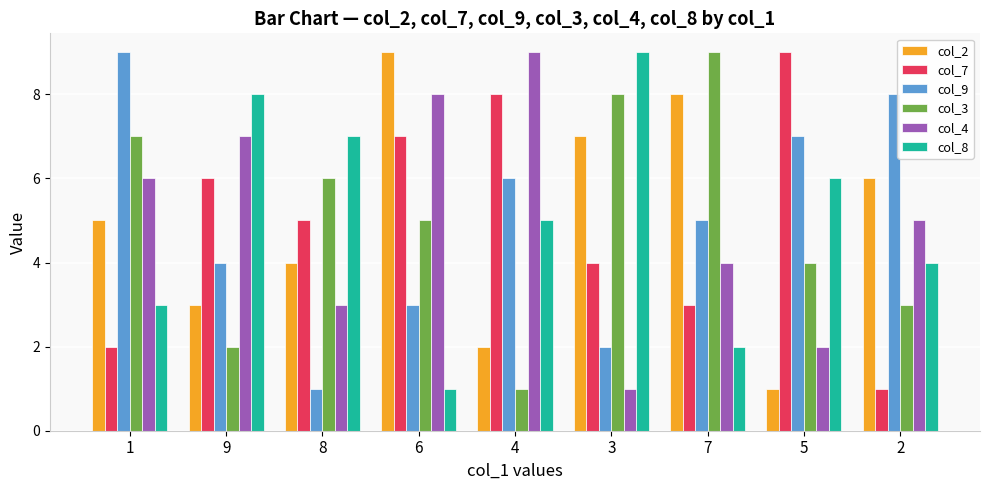

What are all the series names shown in the legend?

col_2, col_7, col_9, col_3, col_4, col_8